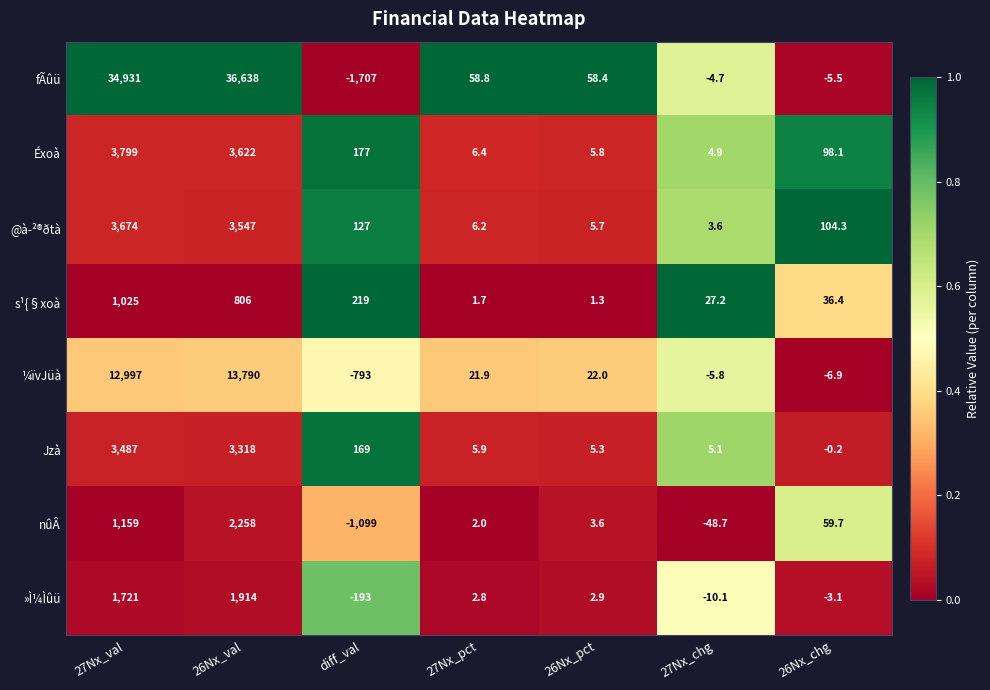

List the labels in order of @à­²®ðtà value, smallest first.

27Nx_chg, 26Nx_pct, 27Nx_pct, 26Nx_chg, diff_val, 26Nx_val, 27Nx_val